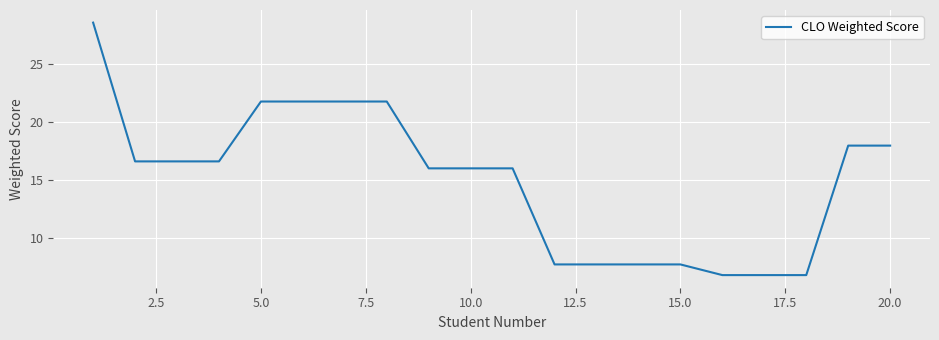

What is the difference between the maximum and minimum values?

21.8